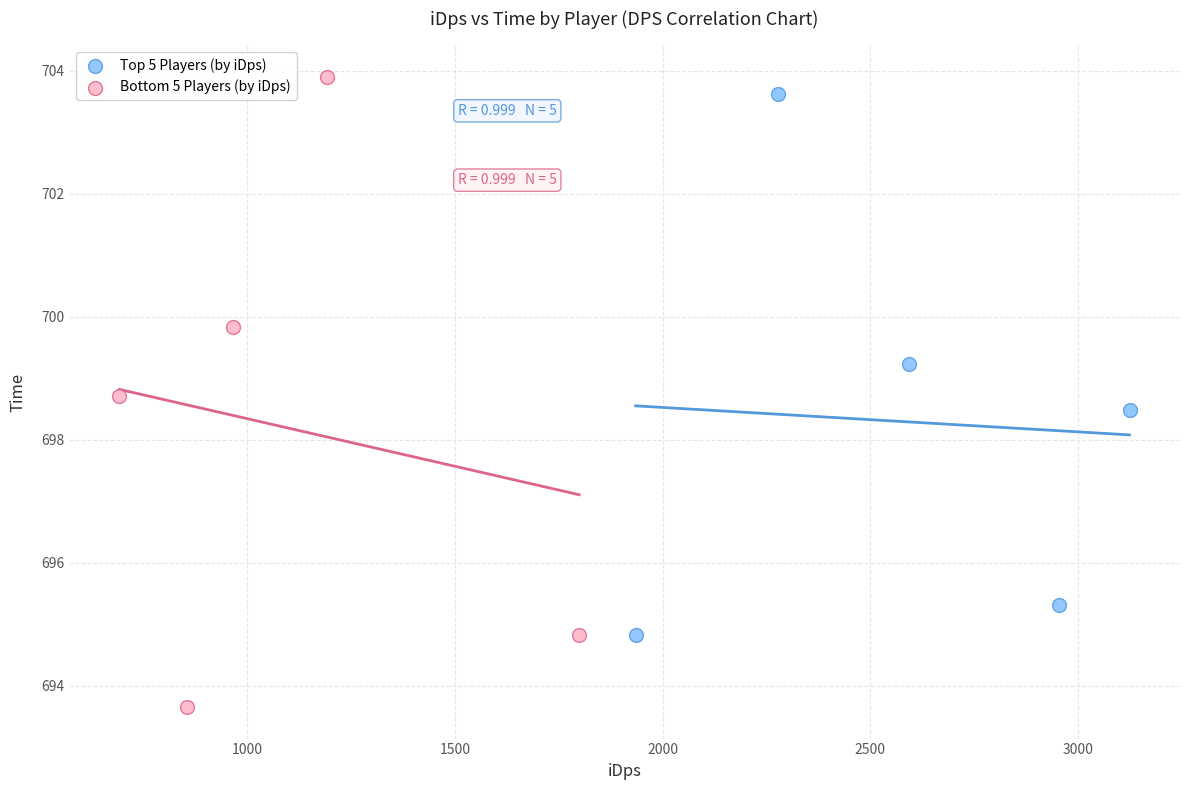

Which series has the widest spread of Y values?

Bottom 5 Players (by iDps)